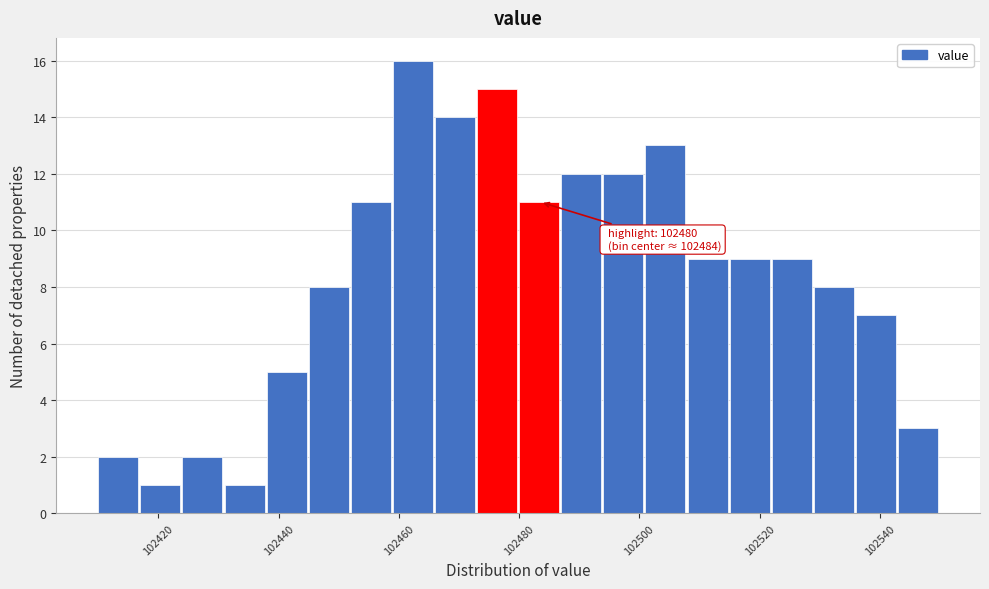

Around what value on the x-axis is the tallest bar? Give the approximate position of its centre, as read against the axis.

102462